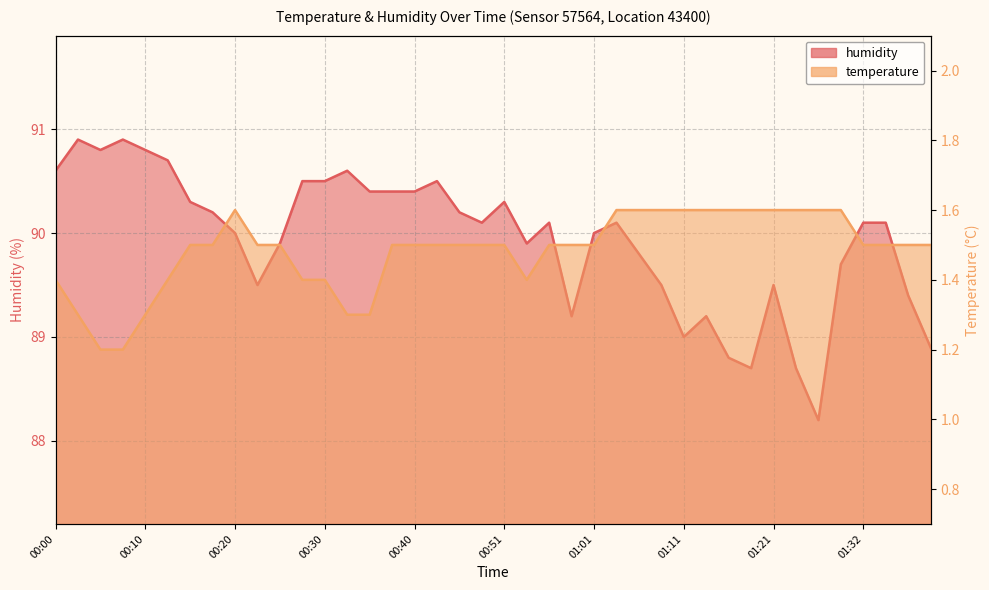

At which category is the sum across all series the highest?

00:02